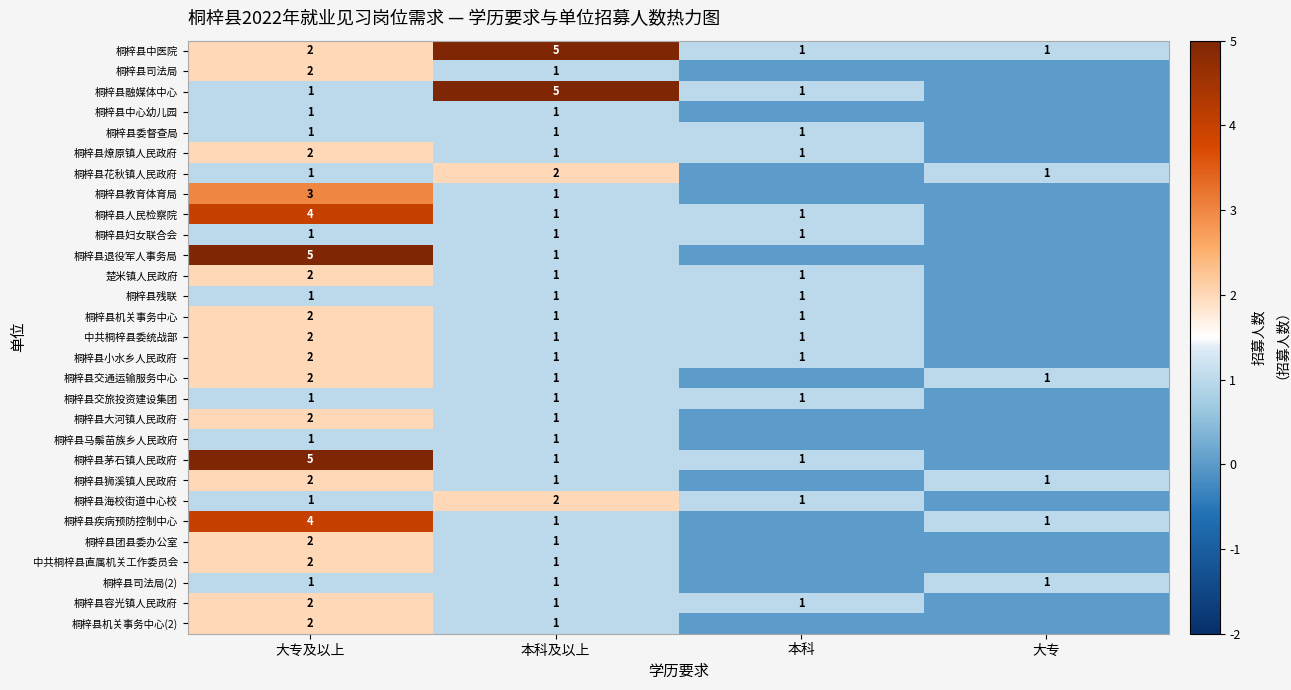

What is the total value across all series at 本科及以上?

39